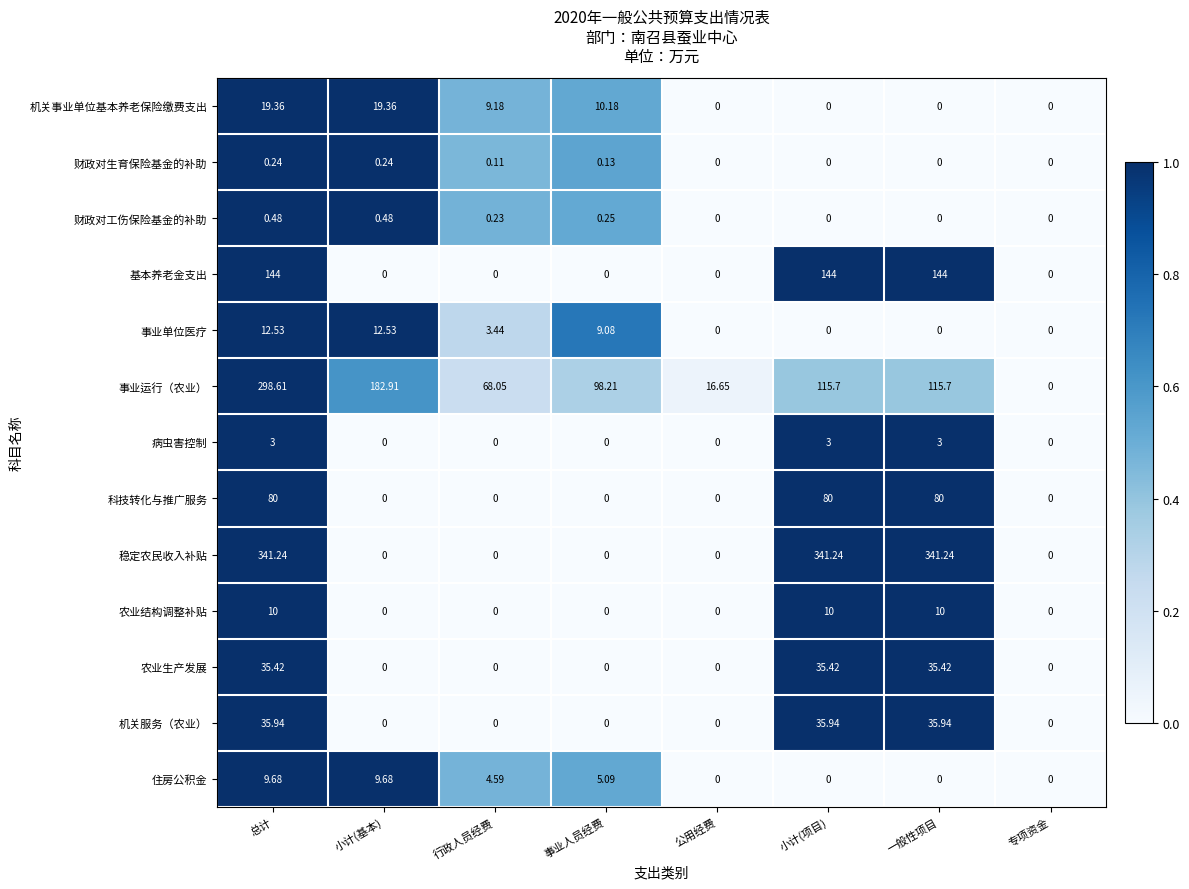

Between 公用经费 and 专项资金, which series saw the biggest shift?

事业运行（农业）